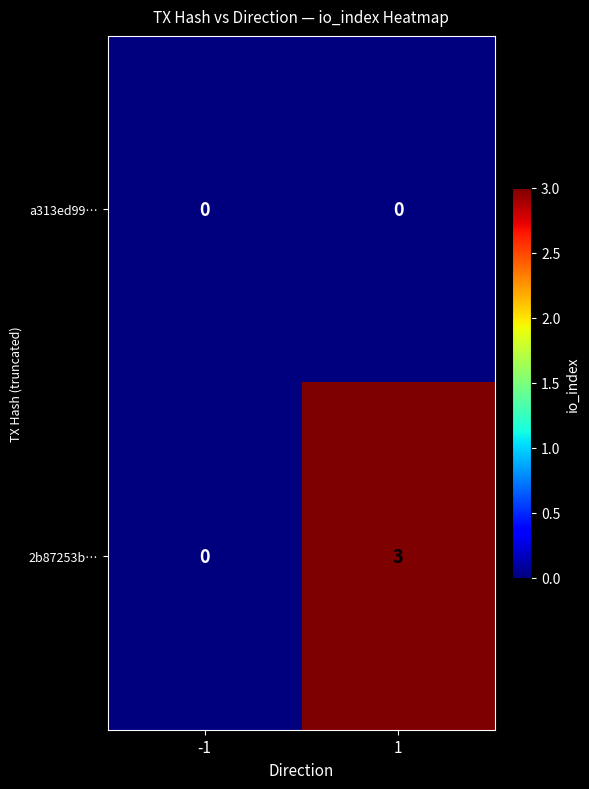

Count the number of categories in the chart.

2